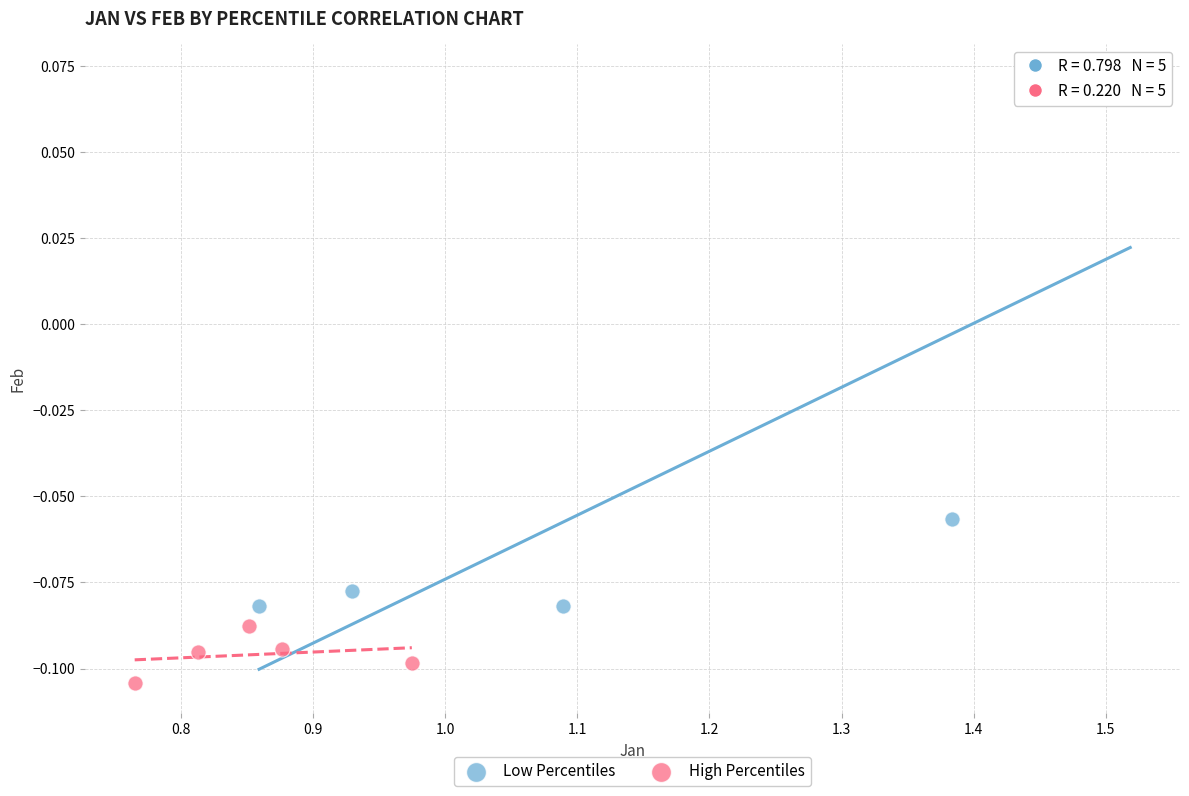

Which series has the widest spread of Y values?

Low Percentiles